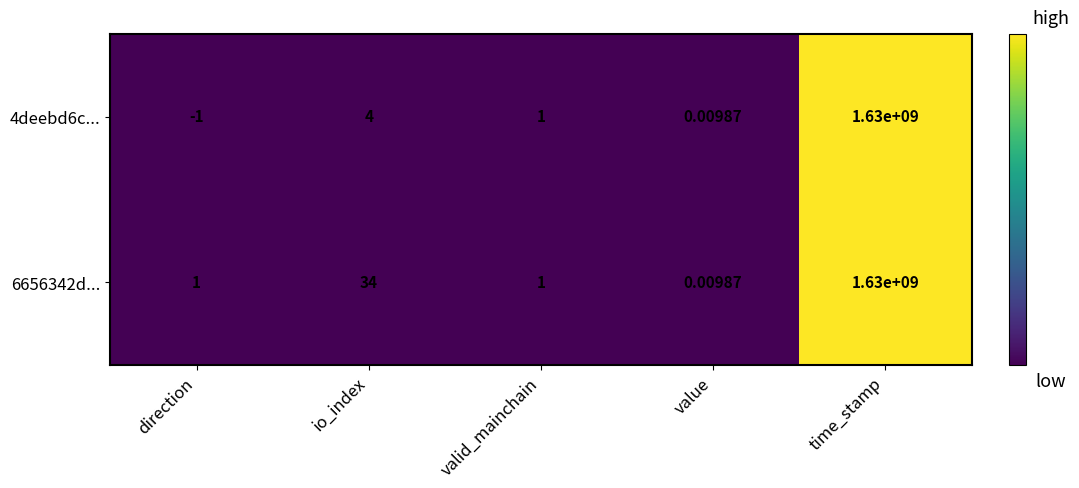

At which label does 4deebd6c... reach its peak?

time_stamp